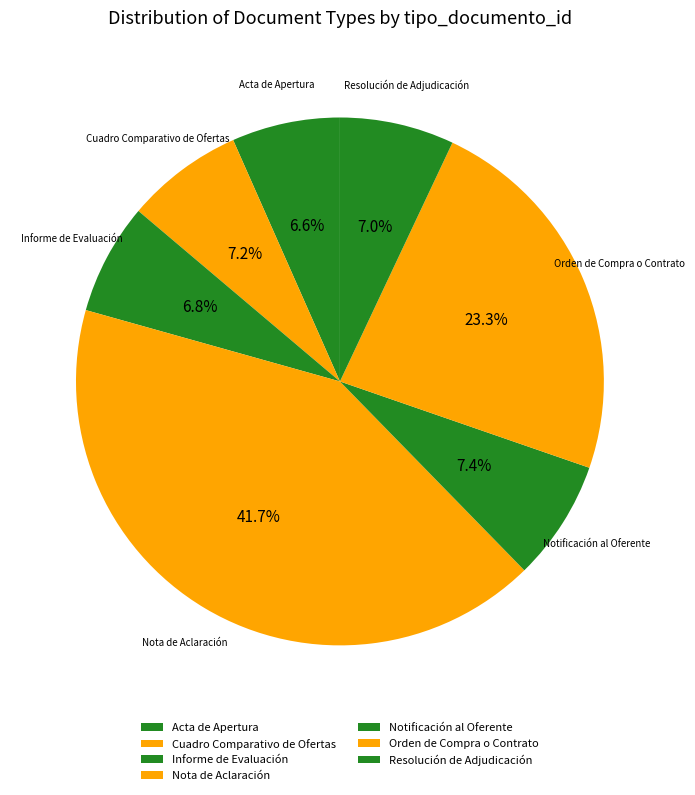

What is the largest slice in the pie chart?

Nota de Aclaración